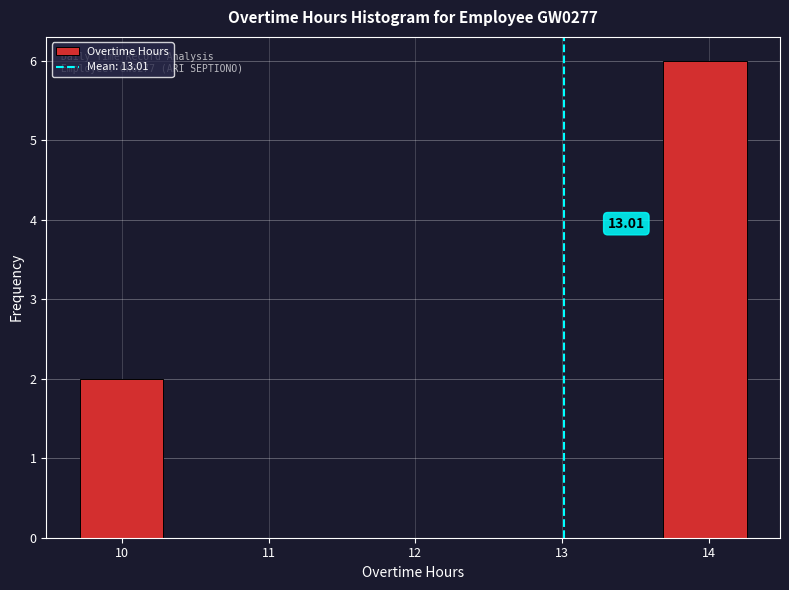

Which range on the x-axis has the tallest bar?

13.7 to 14.3